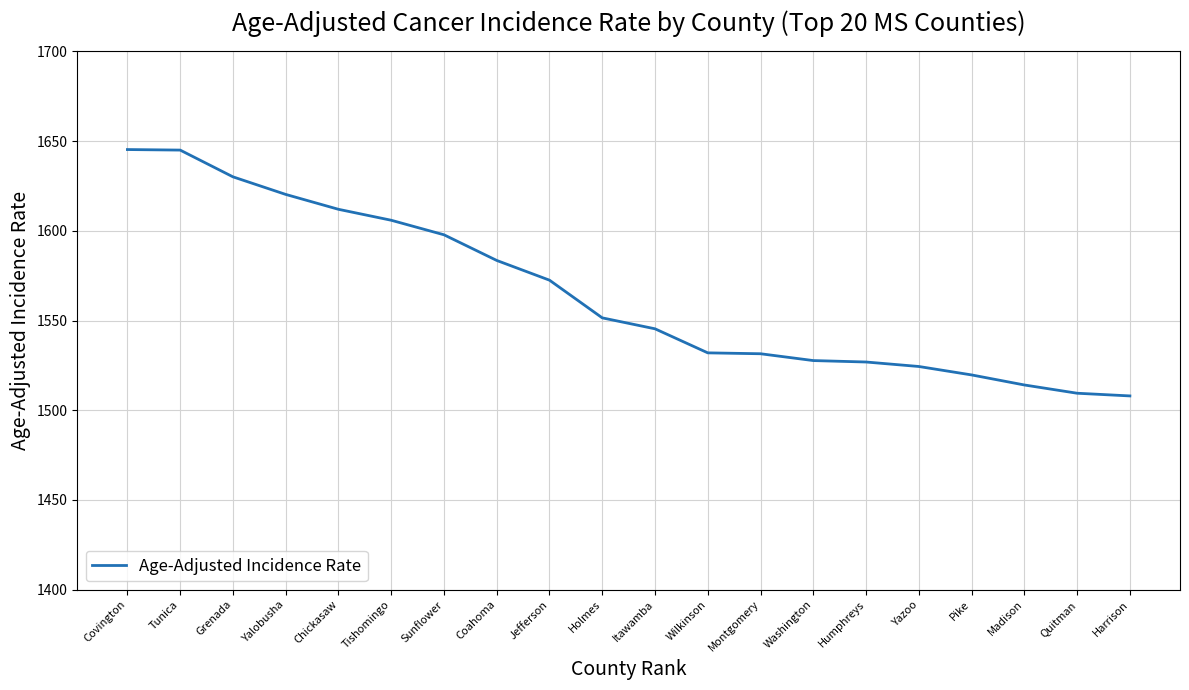

The chart shows a value of 2533.5 at Tishomingo. True or false?

False